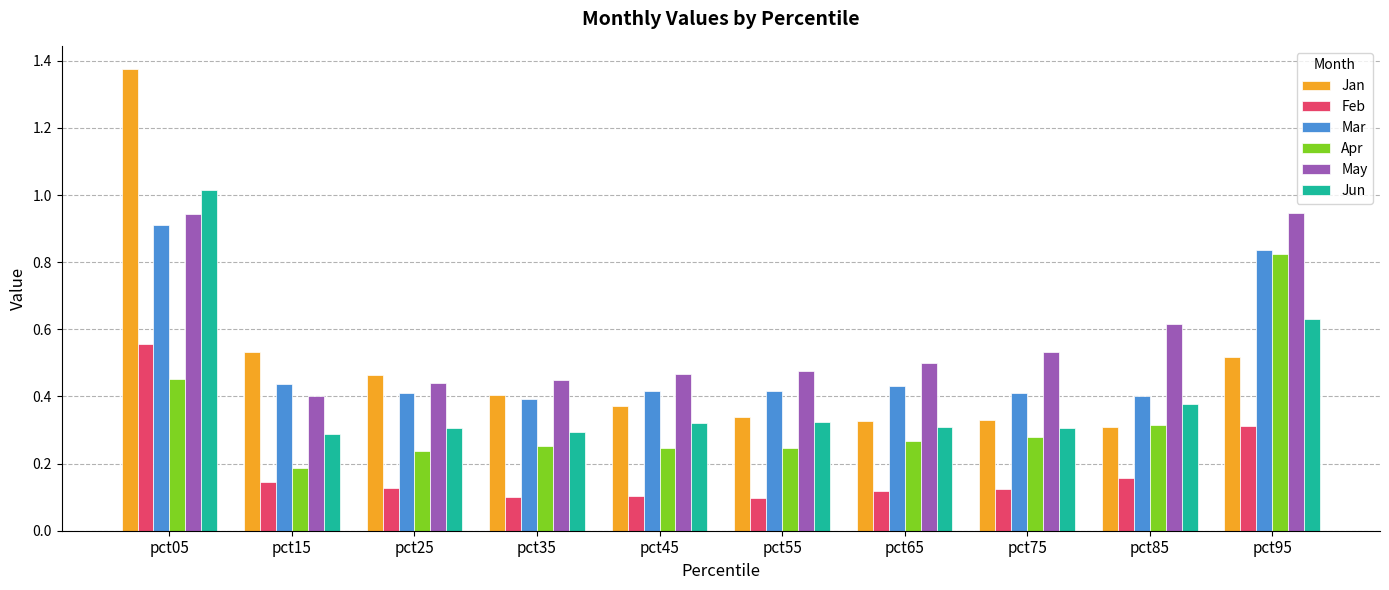

How many groups of bars are there?

10